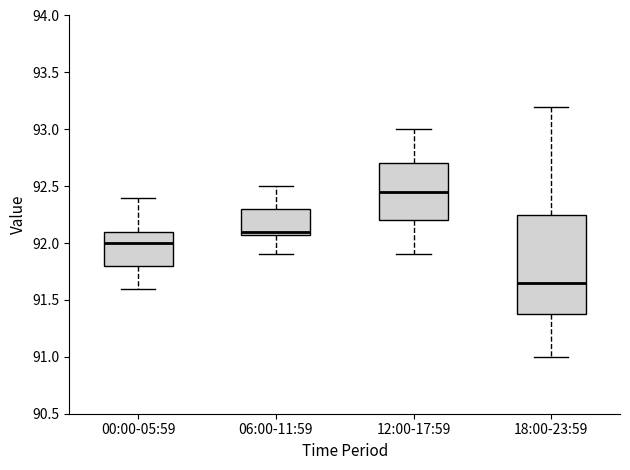

Which box's median line is the highest?

12:00-17:59